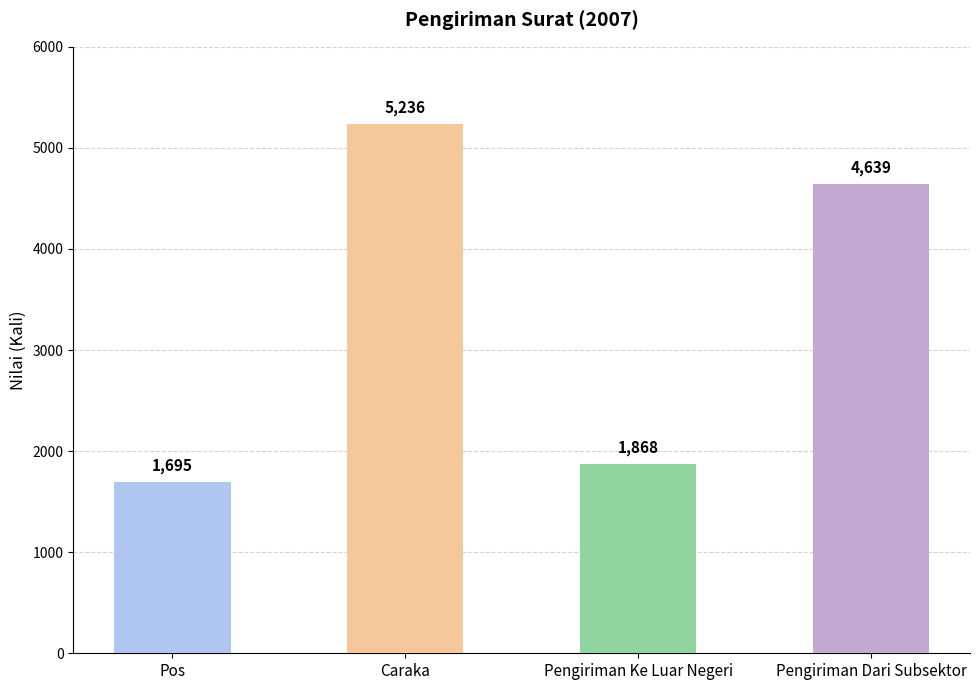

The chart shows a value of 404 at Pengiriman Ke Luar Negeri. True or false?

False